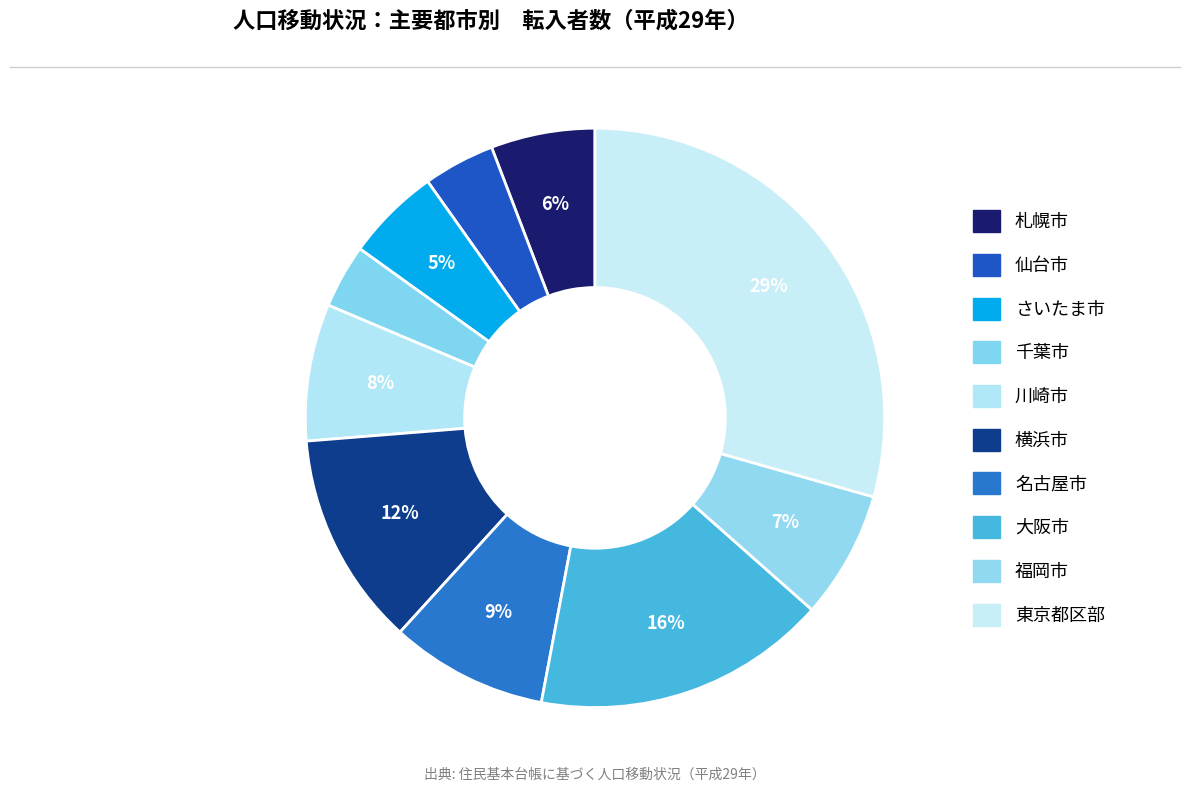

Which slice is the largest?

東京都区部